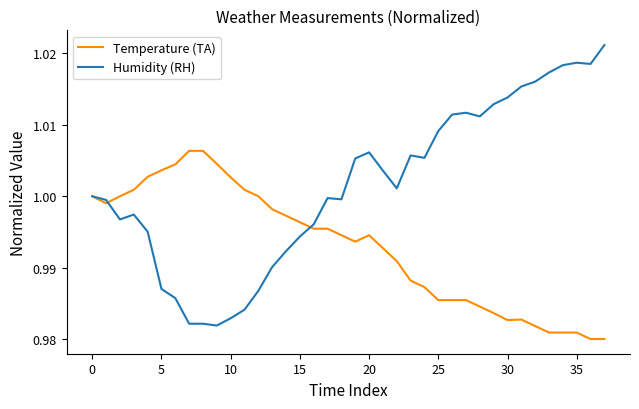

Which series has the largest total across all categories?

Humidity (RH)